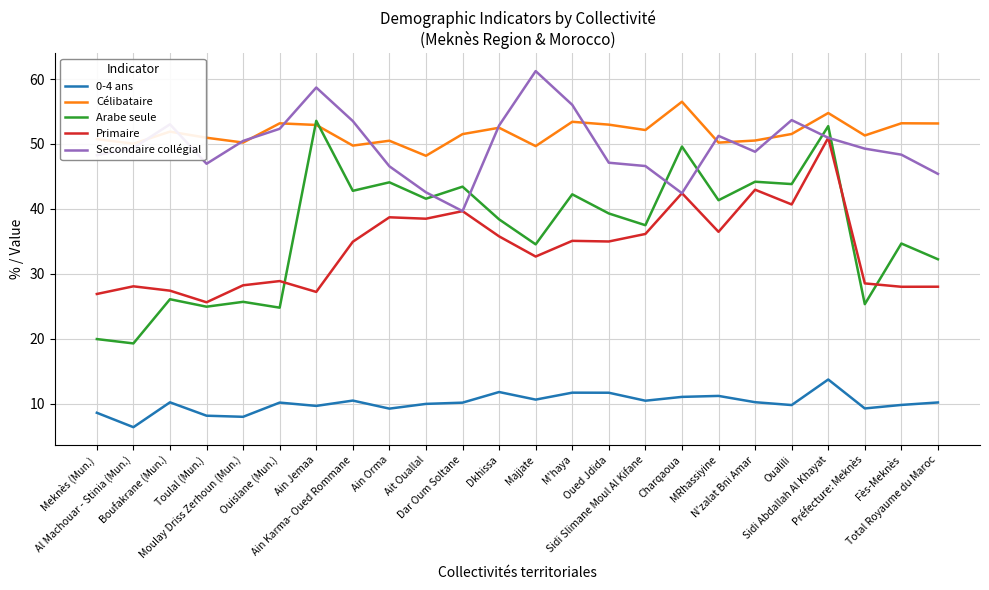

True or false: 0-4 ans and Arabe seule intersect in this chart.

False